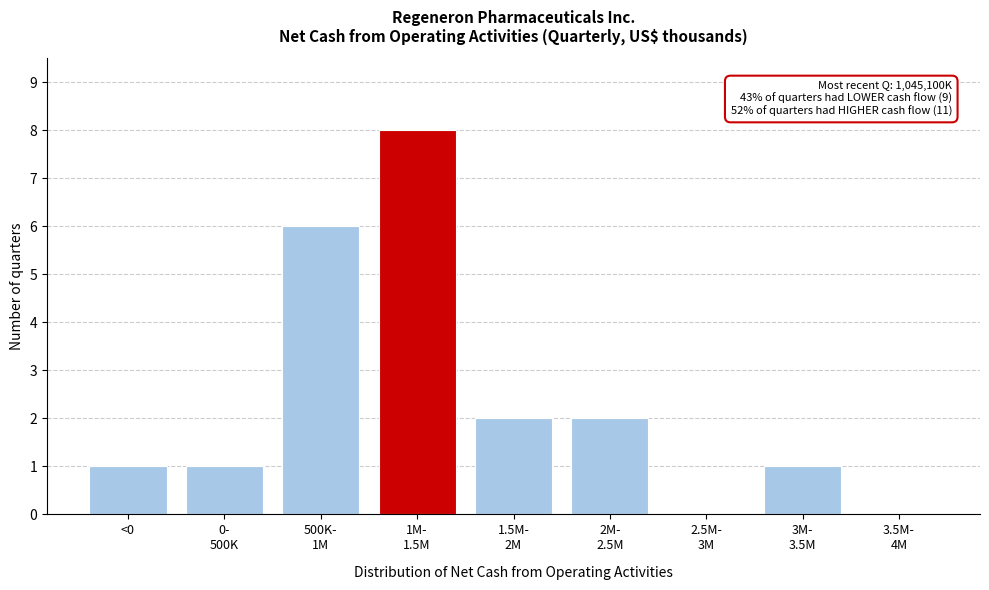

What is the greatest value displayed?

8